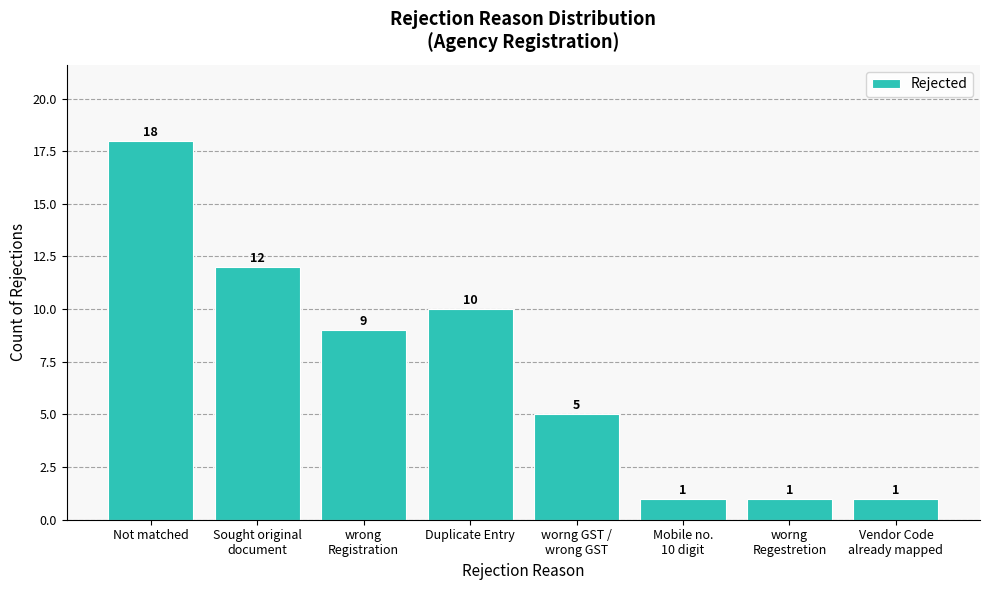

What is the value of the 7th bar from the left?

1